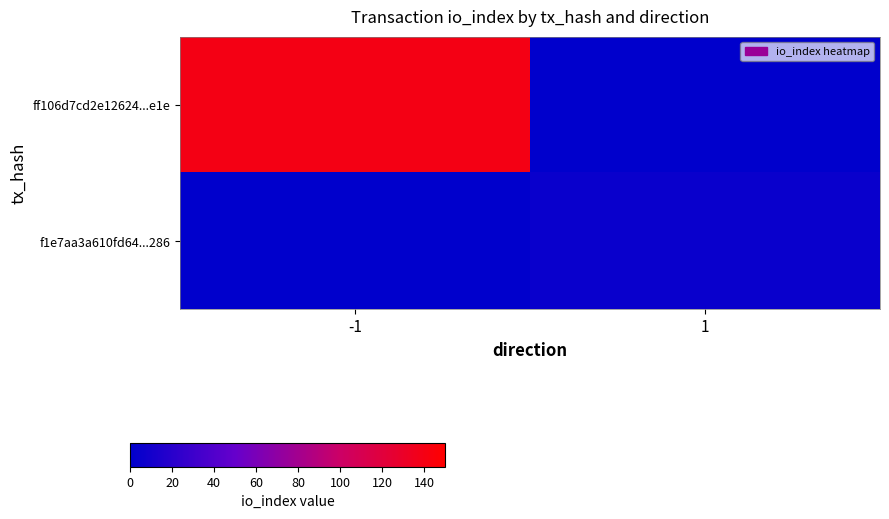

What is the spread (max minus min) of values at 1?

5